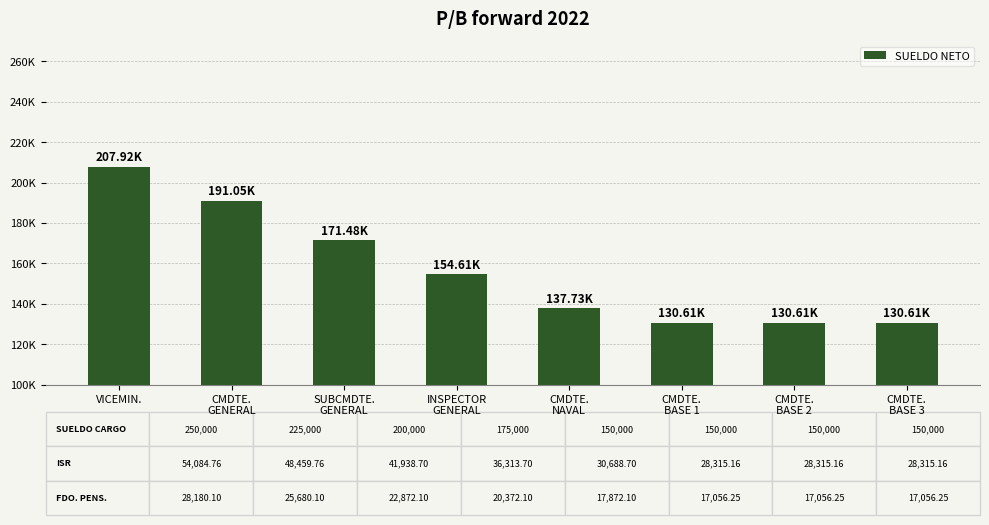

Are the bars horizontal?

No